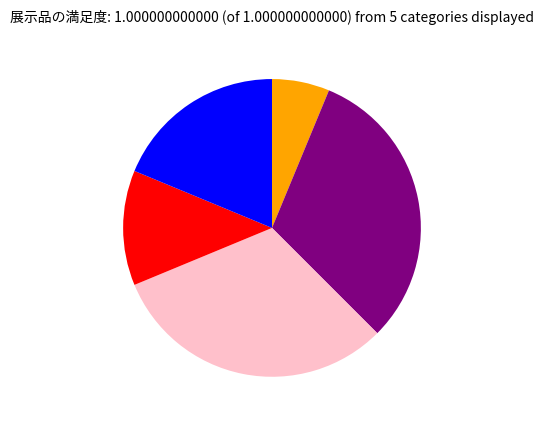

Does any single category account for the majority?

No